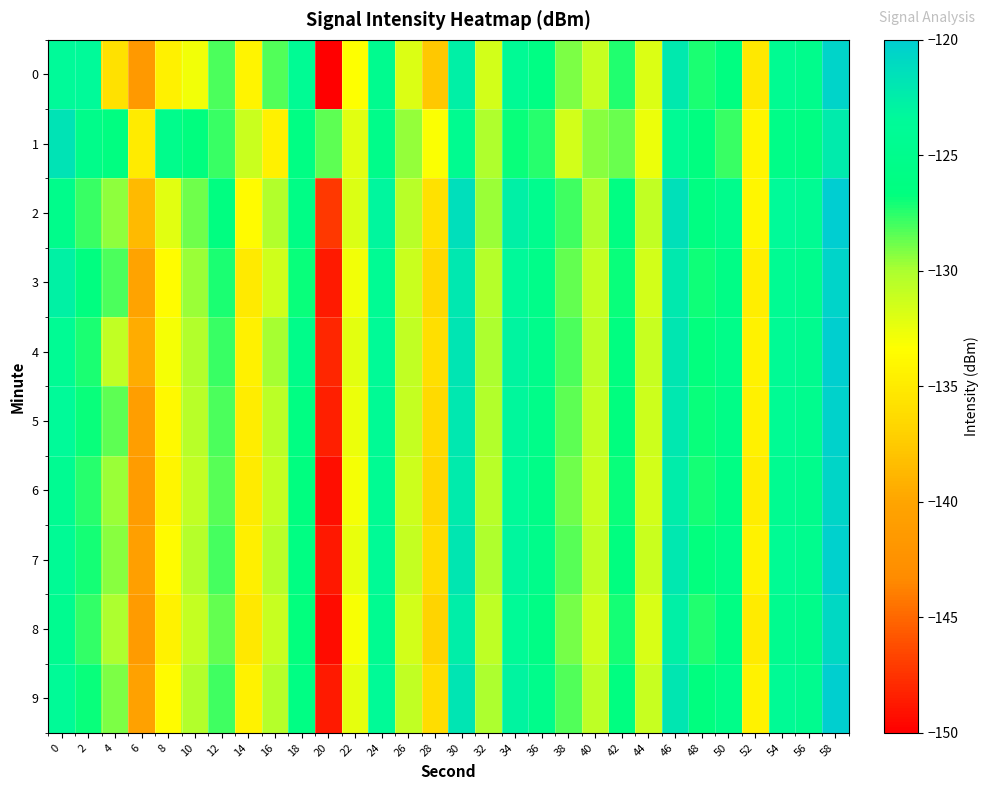

Reading left to right, what are all the values shown in this chart?

0: 0=-123.5	2=-123.5	4=-135.8	6=-141.5	8=-134.4	10=-132.8	12=-128.1	14=-134.3	16=-128.3	18=-124.0	20=-149.9	22=-133.4	24=-124.7	26=-131.9	28=-137.6	30=-122.7	32=-131.5	34=-123.9	36=-126.0	38=-129.0	40=-131.1	42=-127.3	44=-131.9	46=-122.2	48=-127.2	50=-126.4	52=-135.2	54=-124.3	56=-125.0	58=-120.5
1: 0=-121.8	2=-125.3	4=-126.4	6=-135.0	8=-125.0	10=-126.6	12=-127.8	14=-131.1	16=-134.4	18=-126.1	20=-128.4	22=-132.1	24=-125.3	26=-129.6	28=-133.2	30=-124.5	32=-130.1	34=-126.8	36=-127.4	38=-131.5	40=-129.3	42=-128.7	44=-132.6	46=-123.9	48=-126.5	50=-127.8	52=-134.1	54=-125.6	56=-126.2	58=-122.3
2: 0=-125.2	2=-127.8	4=-129.4	6=-138.6	8=-132.1	10=-128.9	12=-126.4	14=-133.7	16=-130.2	18=-125.8	20=-147.3	22=-131.9	24=-123.1	26=-130.5	28=-135.8	30=-121.4	32=-129.7	34=-122.6	36=-124.8	38=-127.9	40=-130.3	42=-126.1	44=-130.8	46=-121.5	48=-126.3	50=-125.1	52=-134.0	54=-123.5	56=-124.2	58=-119.8
3: 0=-122.8	2=-126.5	4=-128.1	6=-140.2	8=-133.5	10=-129.7	12=-127.2	14=-135.1	16=-131.4	18=-126.9	20=-148.7	22=-132.8	24=-124.0	26=-131.2	28=-136.5	30=-122.1	32=-130.4	34=-123.3	36=-125.5	38=-128.6	40=-131.0	42=-126.8	44=-131.5	46=-122.2	48=-127.0	50=-125.8	52=-134.7	54=-124.2	56=-124.9	58=-120.5
4: 0=-124.1	2=-127.2	4=-130.8	6=-139.5	8=-133.0	10=-130.2	12=-127.8	14=-134.5	16=-129.9	18=-125.3	20=-148.1	22=-132.3	24=-123.7	26=-130.8	28=-136.0	30=-121.8	32=-130.0	34=-123.0	36=-125.2	38=-128.2	40=-130.7	42=-126.4	44=-131.1	46=-121.9	48=-126.7	50=-125.5	52=-134.3	54=-123.9	56=-124.6	58=-120.2
5: 0=-123.5	2=-126.9	4=-128.5	6=-140.8	8=-133.8	10=-130.5	12=-128.1	14=-134.8	16=-130.6	18=-126.2	20=-148.4	22=-132.6	24=-123.9	26=-131.0	28=-136.3	30=-122.0	32=-130.2	34=-123.2	36=-125.4	38=-128.5	40=-130.9	42=-126.6	44=-131.3	46=-122.1	48=-126.8	50=-125.7	52=-134.5	54=-124.1	56=-124.8	58=-120.4
6: 0=-124.3	2=-127.5	4=-129.7	6=-141.1	8=-134.1	10=-130.8	12=-128.4	14=-135.0	16=-130.9	18=-126.5	20=-149.2	22=-132.9	24=-124.2	26=-131.3	28=-136.6	30=-122.3	32=-130.5	34=-123.5	36=-125.7	38=-128.8	40=-131.2	42=-126.9	44=-131.6	46=-122.4	48=-127.1	50=-126.0	52=-134.8	54=-124.4	56=-125.1	58=-120.7
7: 0=-123.9	2=-127.1	4=-129.3	6=-140.7	8=-133.7	10=-130.4	12=-128.0	14=-134.6	16=-130.5	18=-126.1	20=-148.8	22=-132.5	24=-123.8	26=-130.9	28=-136.2	30=-121.9	32=-130.1	34=-123.1	36=-125.3	38=-128.4	40=-130.8	42=-126.5	44=-131.2	46=-122.0	48=-126.7	50=-125.6	52=-134.4	54=-124.0	56=-124.7	58=-120.3
8: 0=-124.5	2=-127.7	4=-130.0	6=-141.3	8=-134.3	10=-131.0	12=-128.6	14=-135.2	16=-131.1	18=-126.7	20=-149.4	22=-133.1	24=-124.4	26=-131.5	28=-136.8	30=-122.5	32=-130.7	34=-123.7	36=-125.9	38=-129.0	40=-131.4	42=-127.1	44=-131.8	46=-122.6	48=-127.3	50=-126.2	52=-135.0	54=-124.6	56=-125.3	58=-120.9
9: 0=-123.7	2=-126.8	4=-129.1	6=-140.5	8=-133.6	10=-130.3	12=-127.9	14=-134.4	16=-130.4	18=-126.0	20=-148.6	22=-132.4	24=-123.7	26=-130.8	28=-136.1	30=-121.8	32=-130.0	34=-123.0	36=-125.2	38=-128.3	40=-130.7	42=-126.4	44=-131.1	46=-121.9	48=-126.6	50=-125.5	52=-134.3	54=-123.9	56=-124.6	58=-120.2